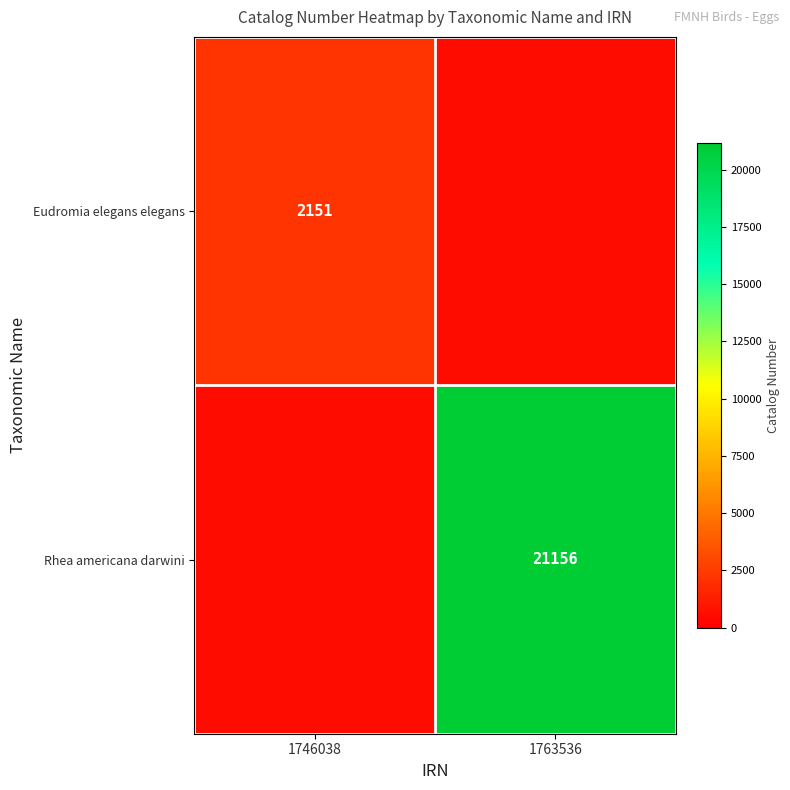

True or false: Eudromia elegans elegans has a value of 2151 at 1746038.

True